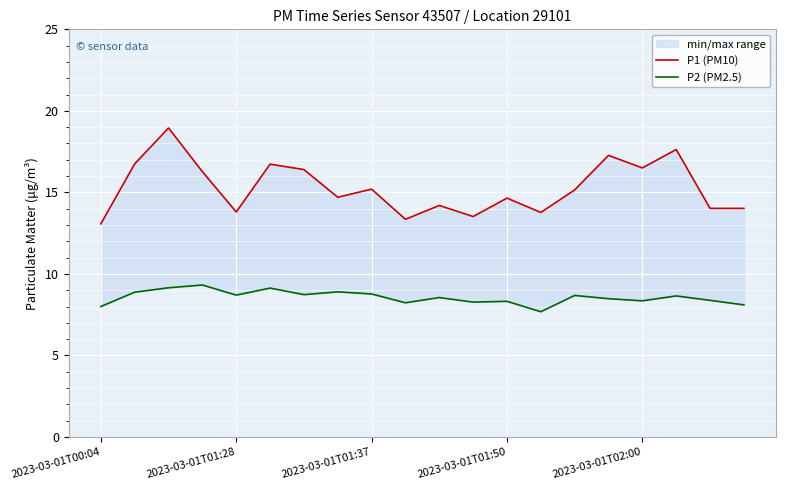

How many distinct data groups are displayed?

2